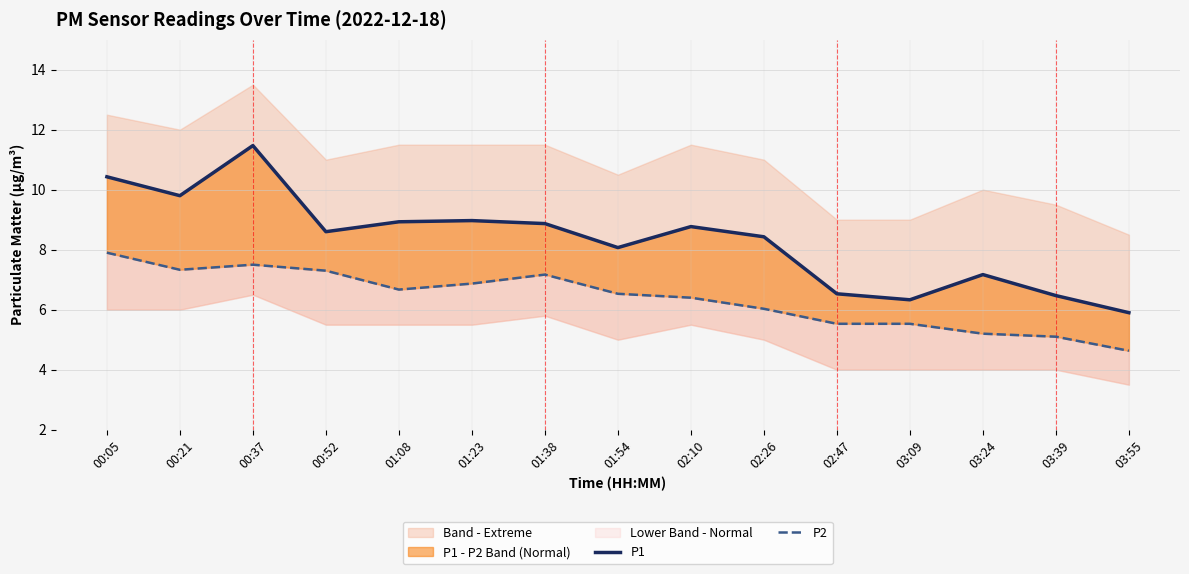

True or false: P2 and P1 intersect in this chart.

False